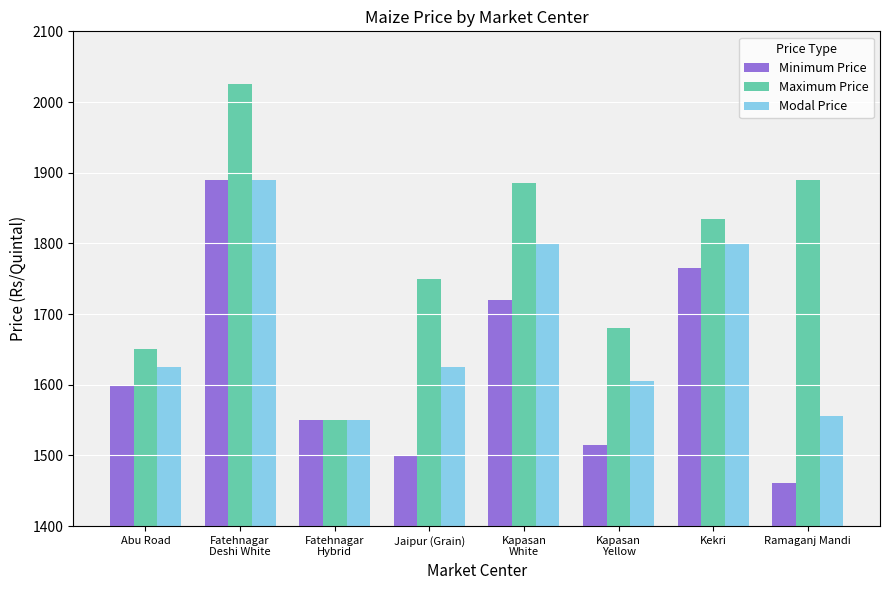

How many categories are shown in the chart?

8